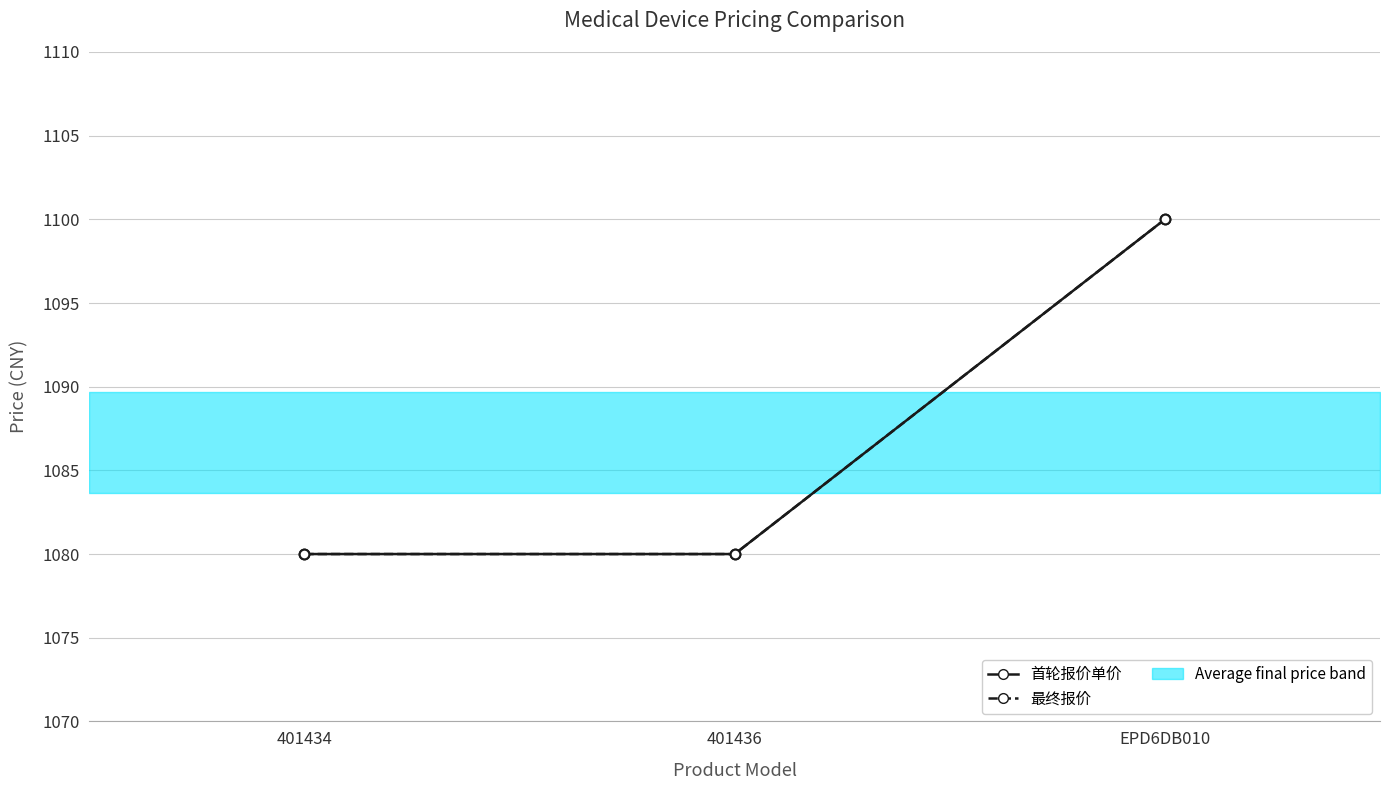

At 401434, list the series in order from largest to smallest.

首轮报价单价, 最终报价